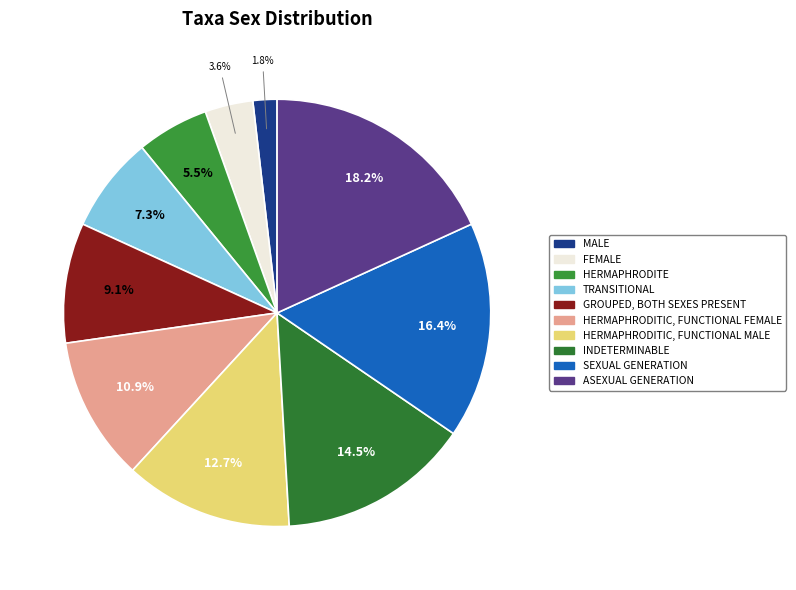

To the nearest percent, what percentage of the pie is SEXUAL GENERATION?

16%